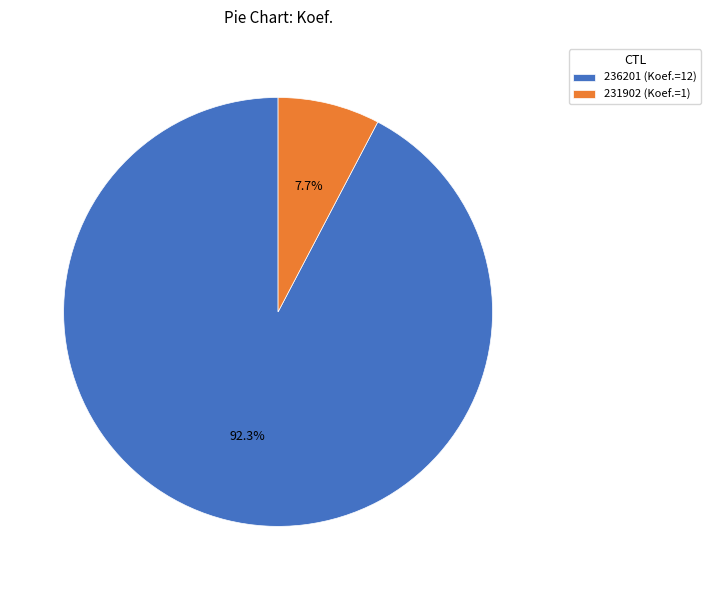

Approximately how many times larger is the value at 236201 compared to 231902?

12.0